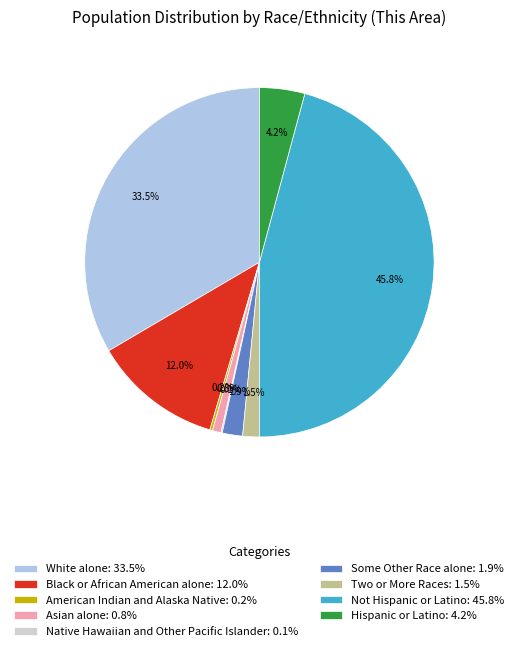

Which category has the biggest portion of the pie?

Not Hispanic or Latino